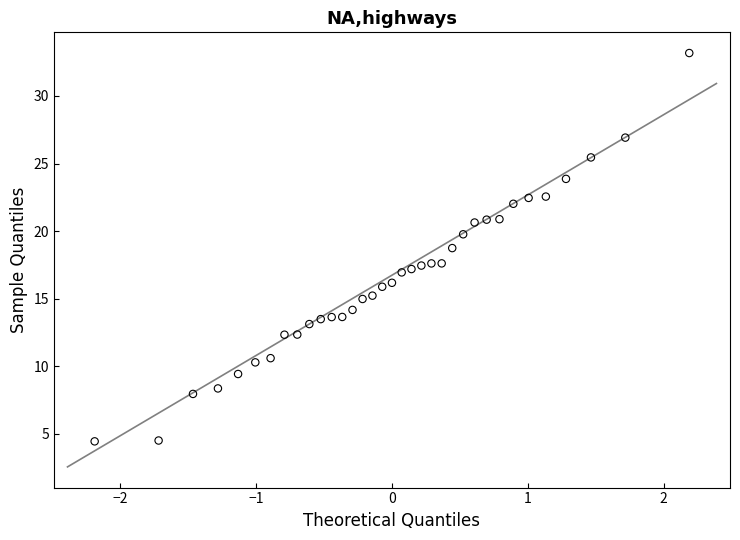

What is the range of X values (max minus min)?

4.4